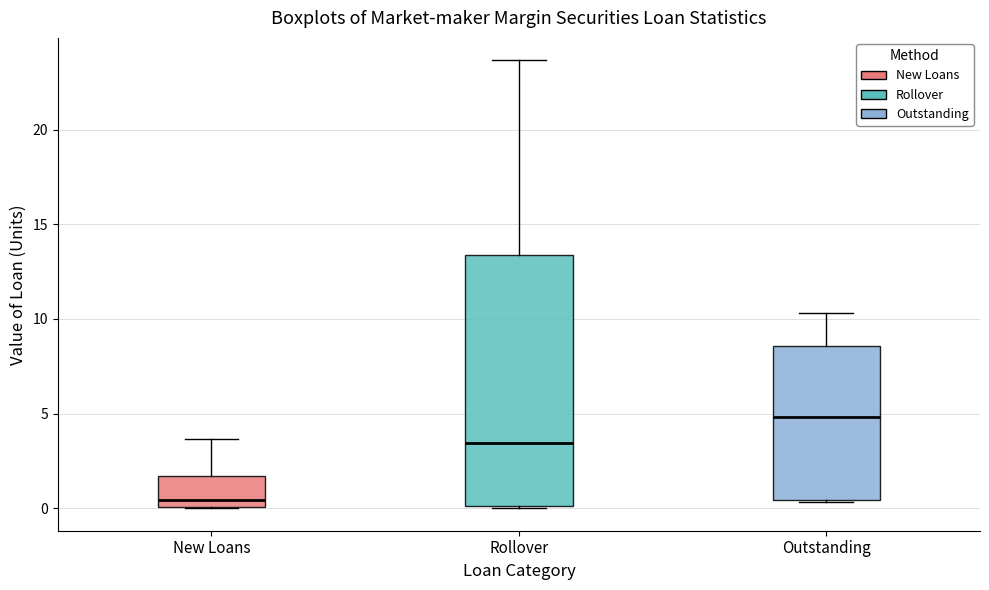

Where does the median line of the box for Outstanding sit on the y-axis? The values are not printed on the chart, so give them approximately, as read against the axis.

5.0